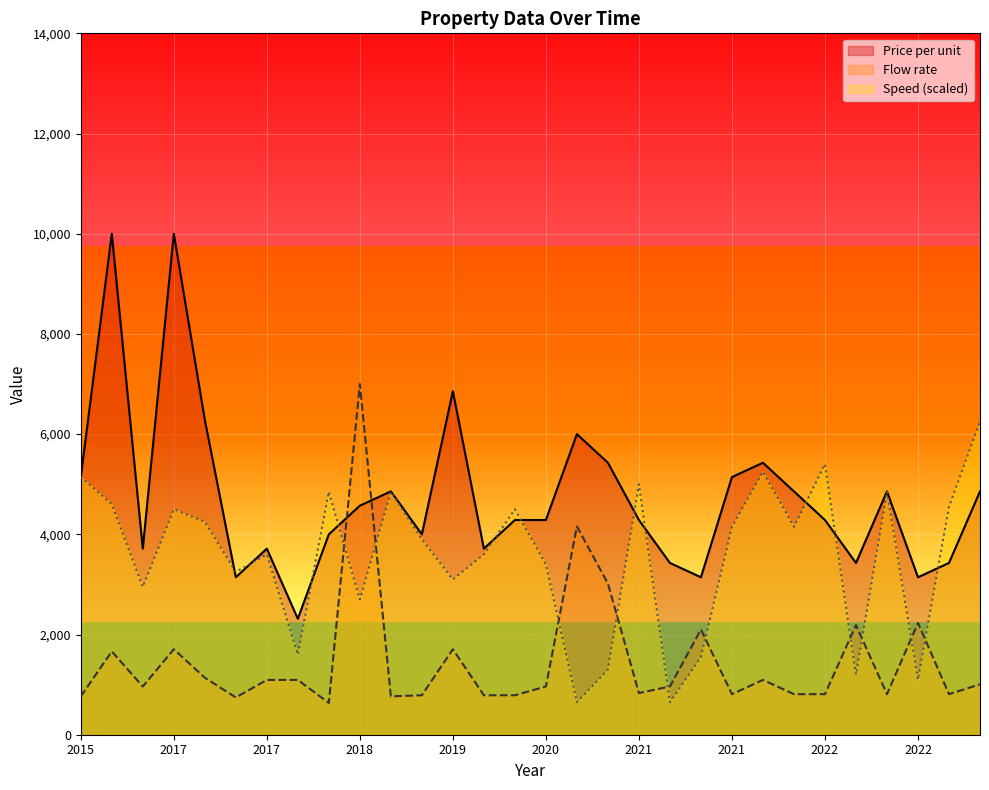

What is the total value across all series at 2022?

10495.1